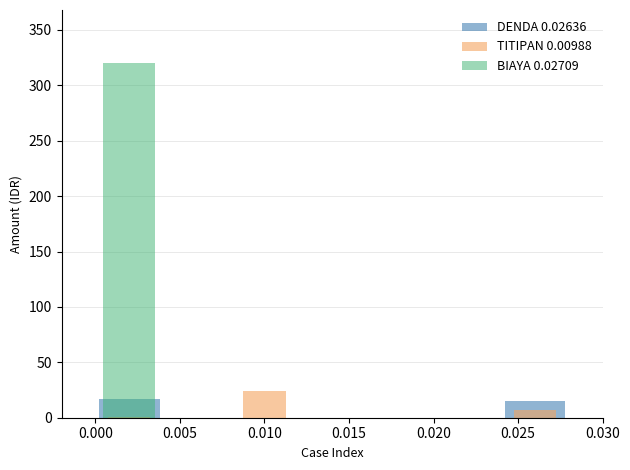

Reading left to right, what are all the values shown in this chart?

DENDA 0.02636: −0.005=17	0.000=0	0.005=0	0.010=0	0.015=0	0.020=0	0.025=15
TITIPAN 0.00988: −0.005=1	0.000=0	0.005=24	0.010=0	0.015=0	0.020=0	0.025=7
BIAYA 0.02709: −0.005=320	0.000=0	0.005=0	0.010=0	0.015=0	0.020=0	0.025=0